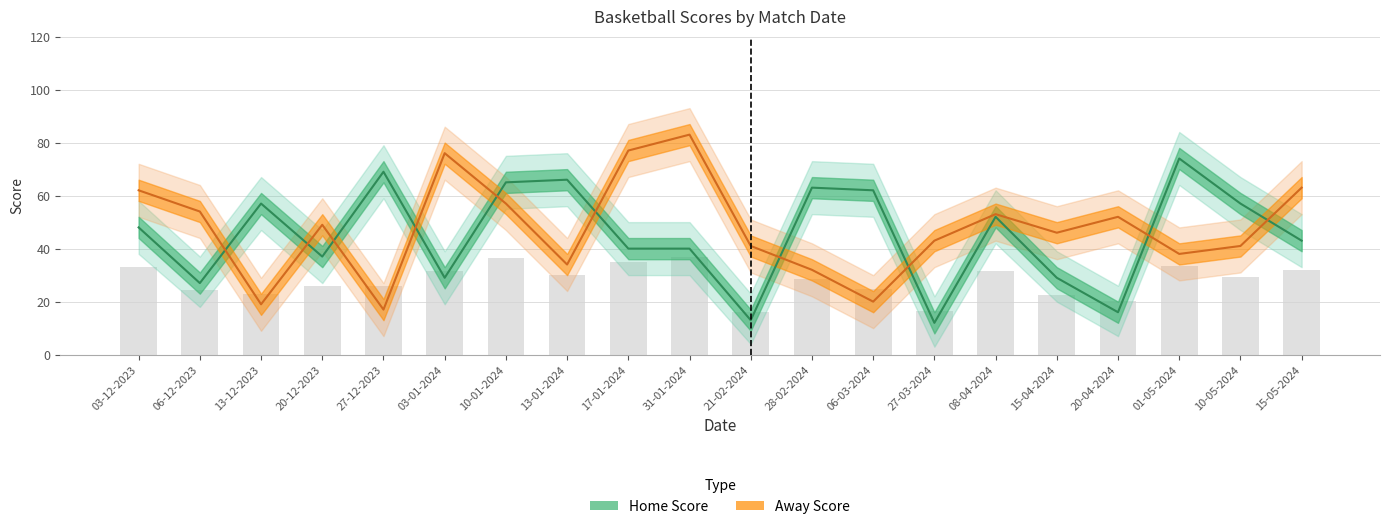

The Away Score series shows 83 at 31-01-2024. True or false?

True